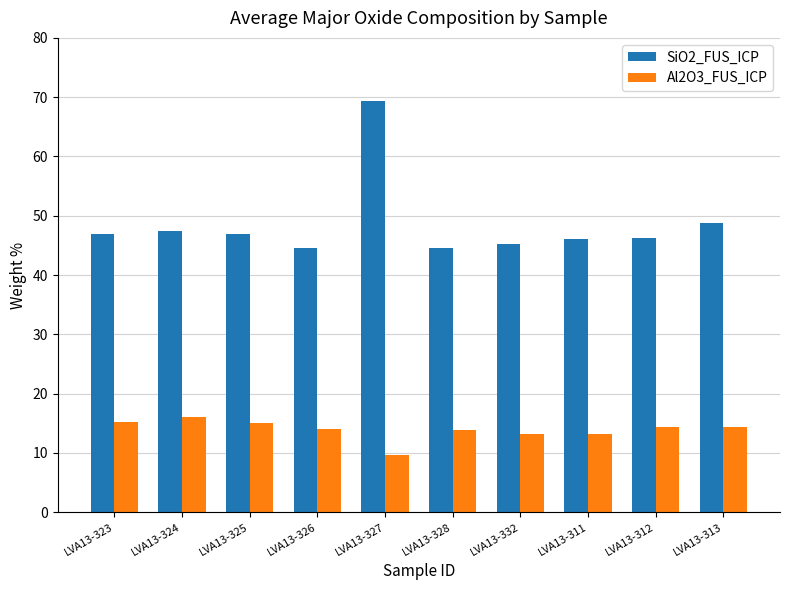

What is the minimum value for SiO2_FUS_ICP?

44.5